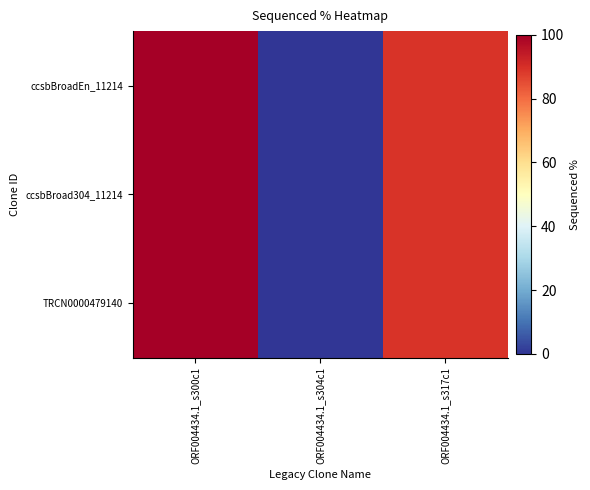

At ORF004434.1_s317c1, list the series in order from largest to smallest.

ccsbBroadEn_11214, ccsbBroad304_11214, TRCN0000479140